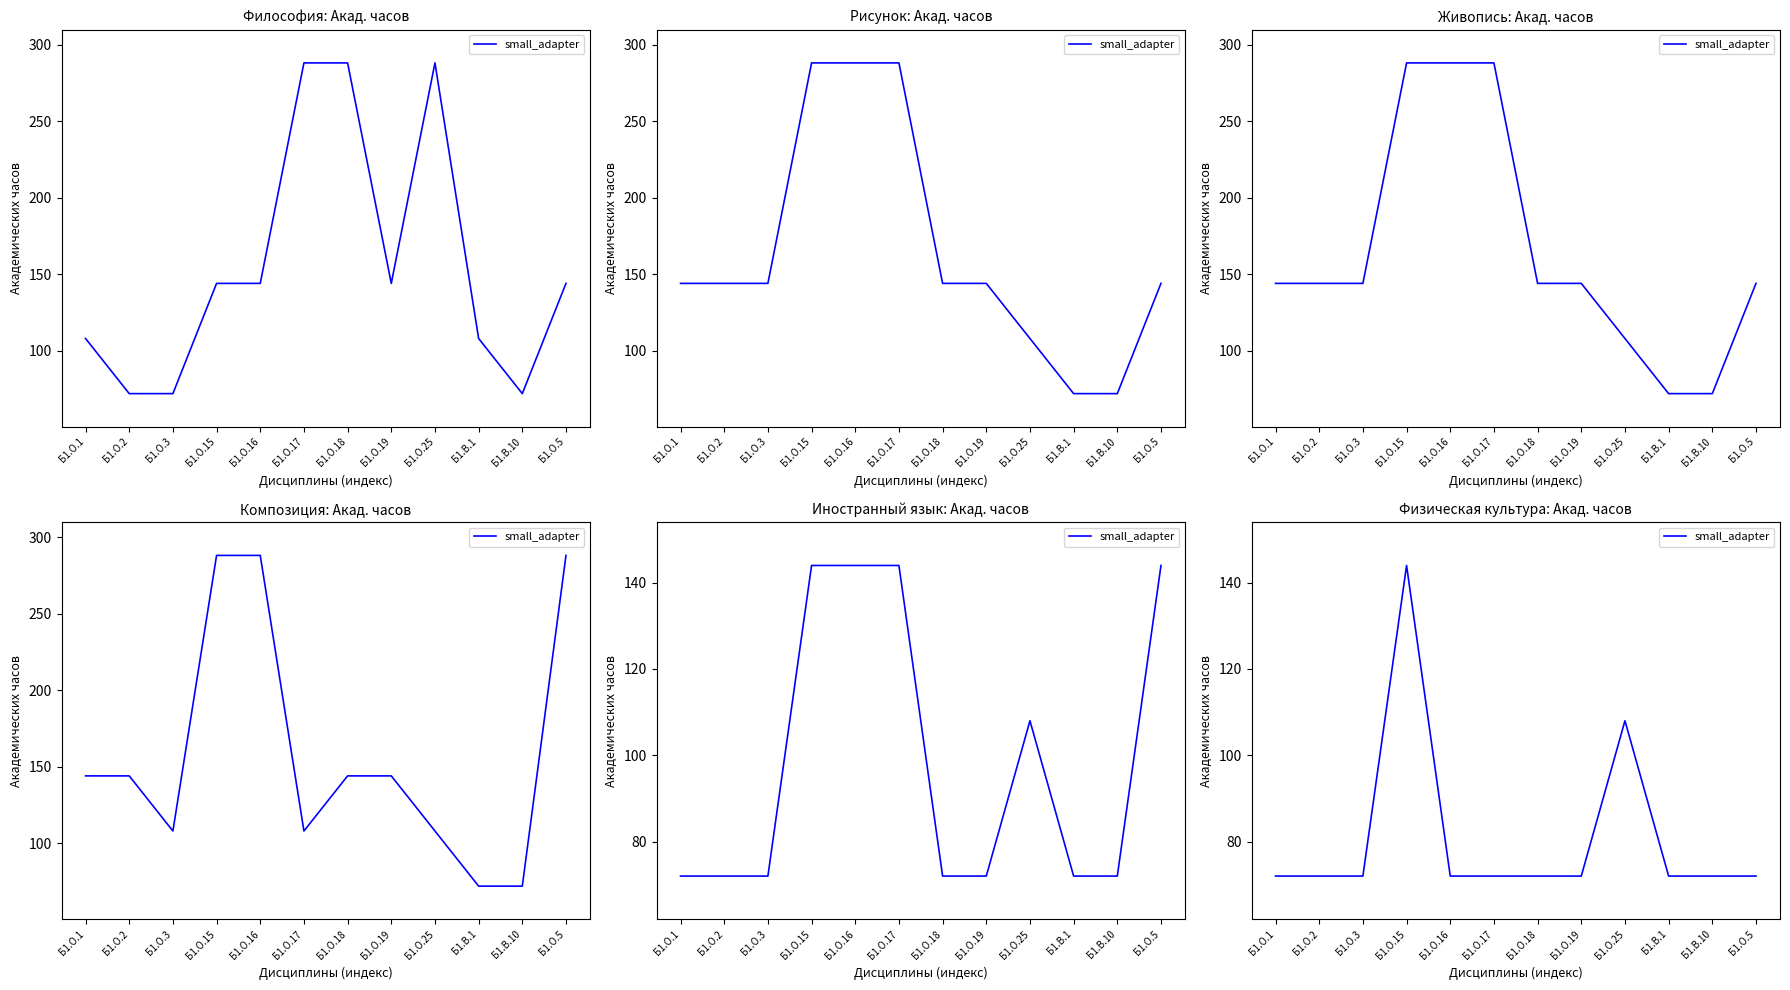

How many interior local peaks (higher than both neighbors) does the data have?

2